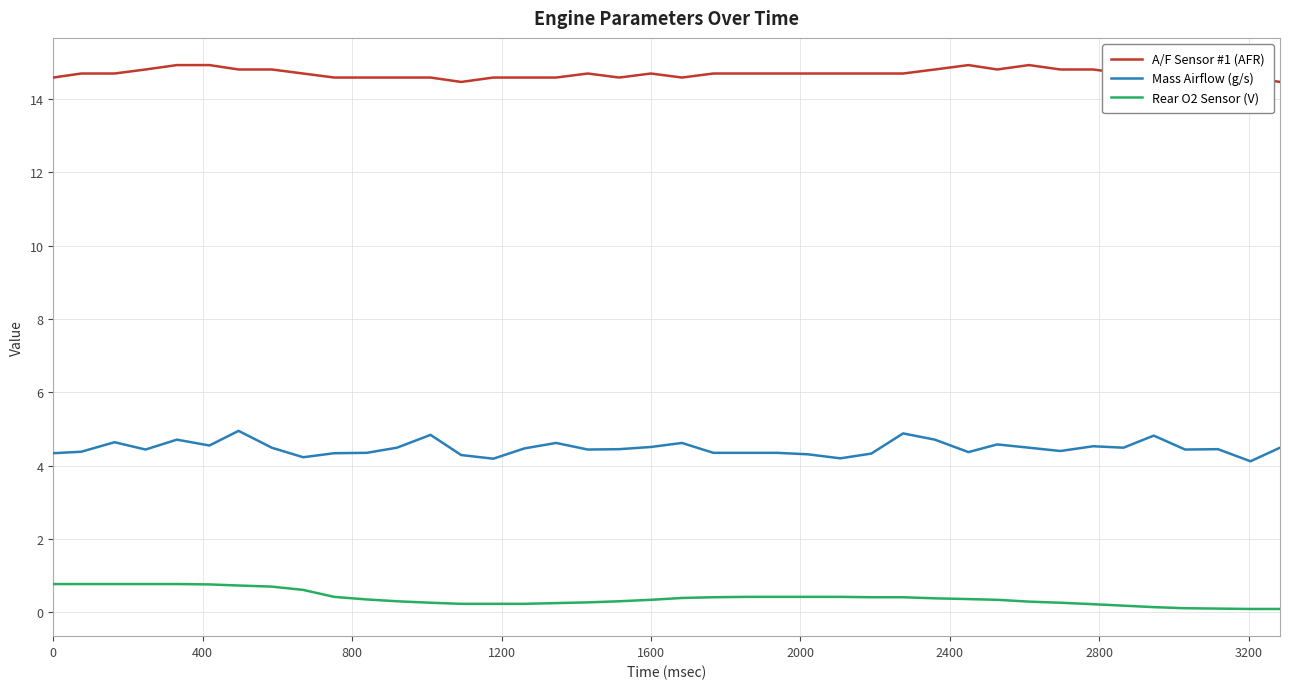

What are all the series names shown in the legend?

A/F Sensor #1 (AFR), Mass Airflow (g/s), Rear O2 Sensor (V)